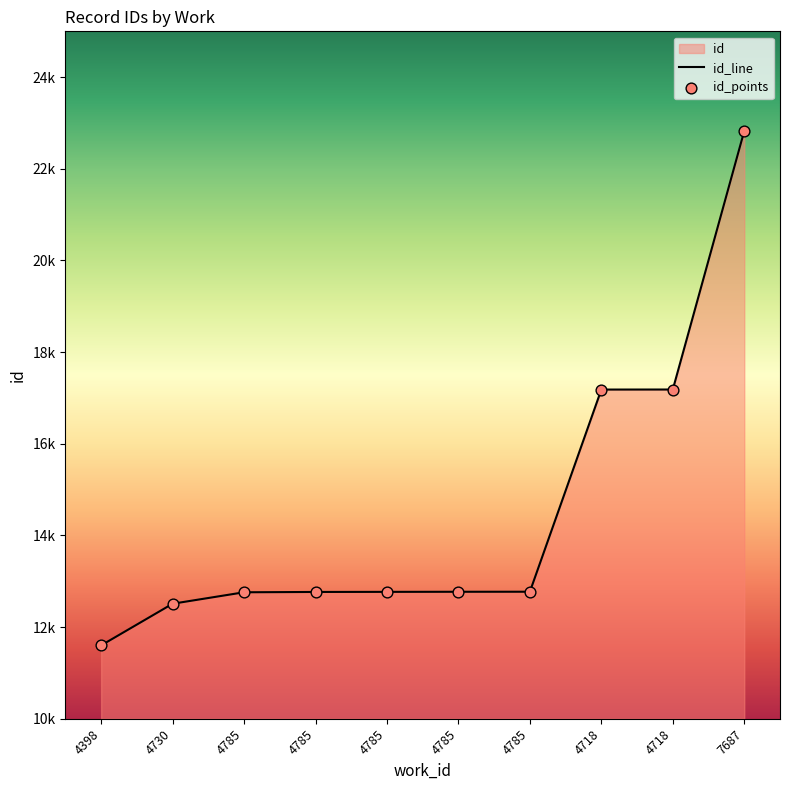

Is the value of id_points at 4785 greater than the value of id_line at 4785?

No